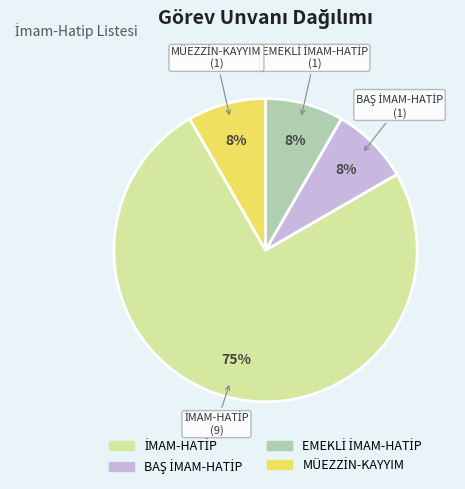

How many segments does this pie chart have?

4